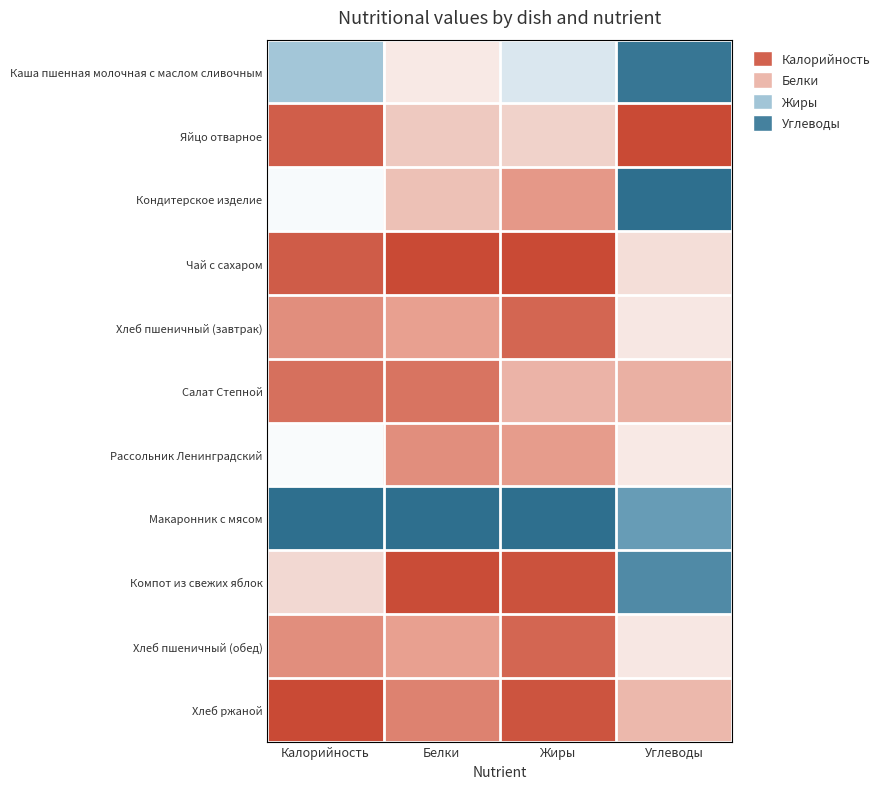

How many categories are shown in the chart?

4